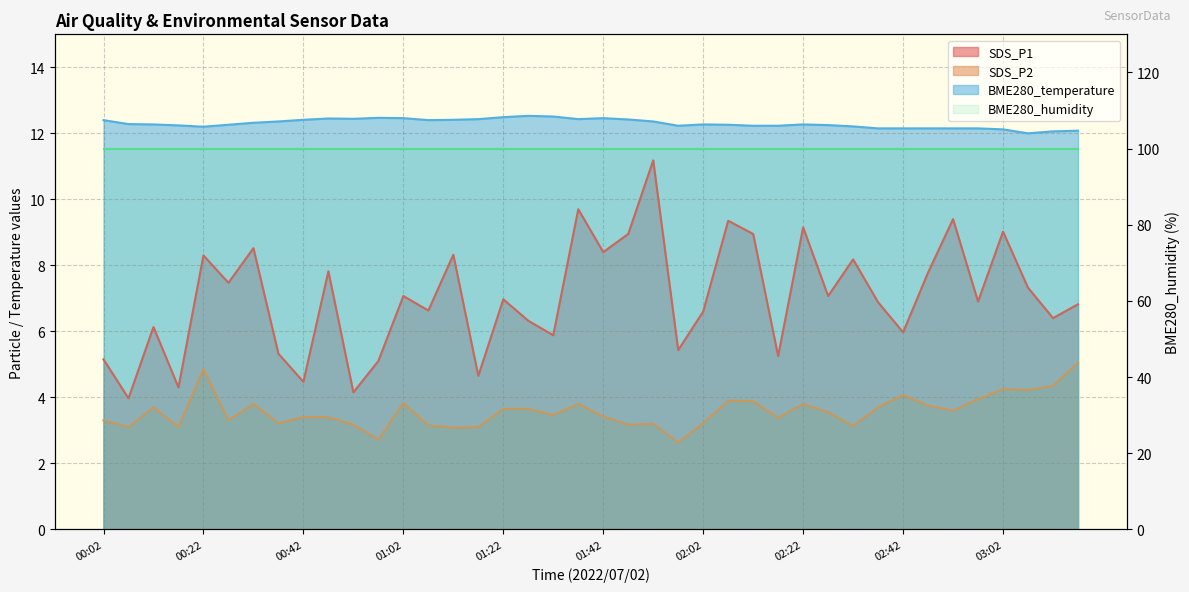

What is the average value of the SDS_P1 series?

7.0